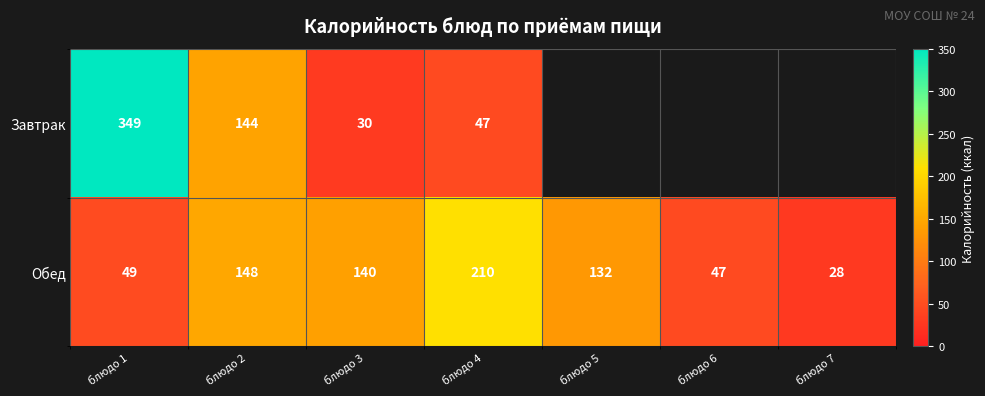

At which category does the chart reach its peak across all series?

блюдо 1